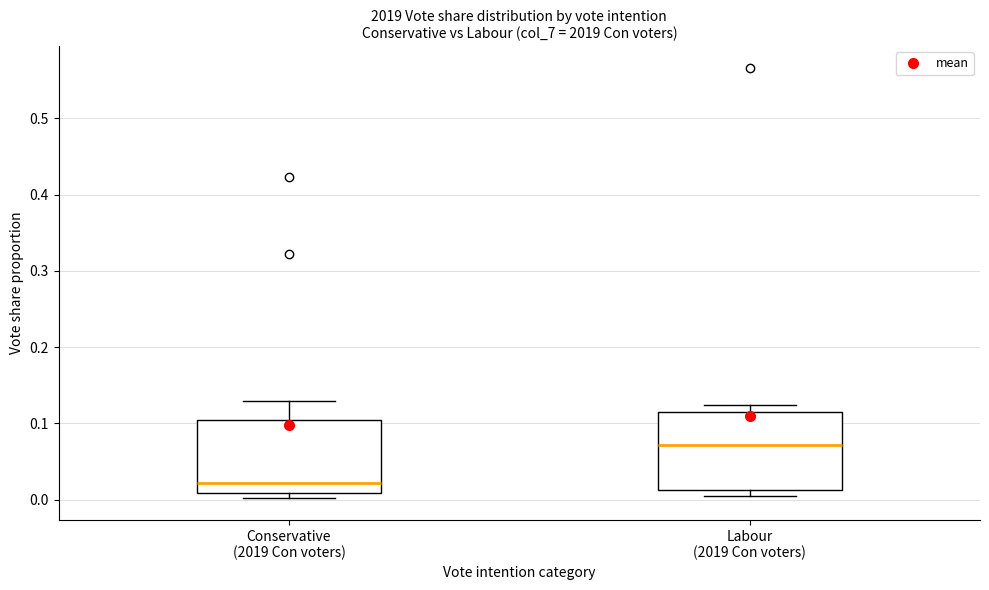

Which box has the highest median line?

Labour (2019 Con voters)